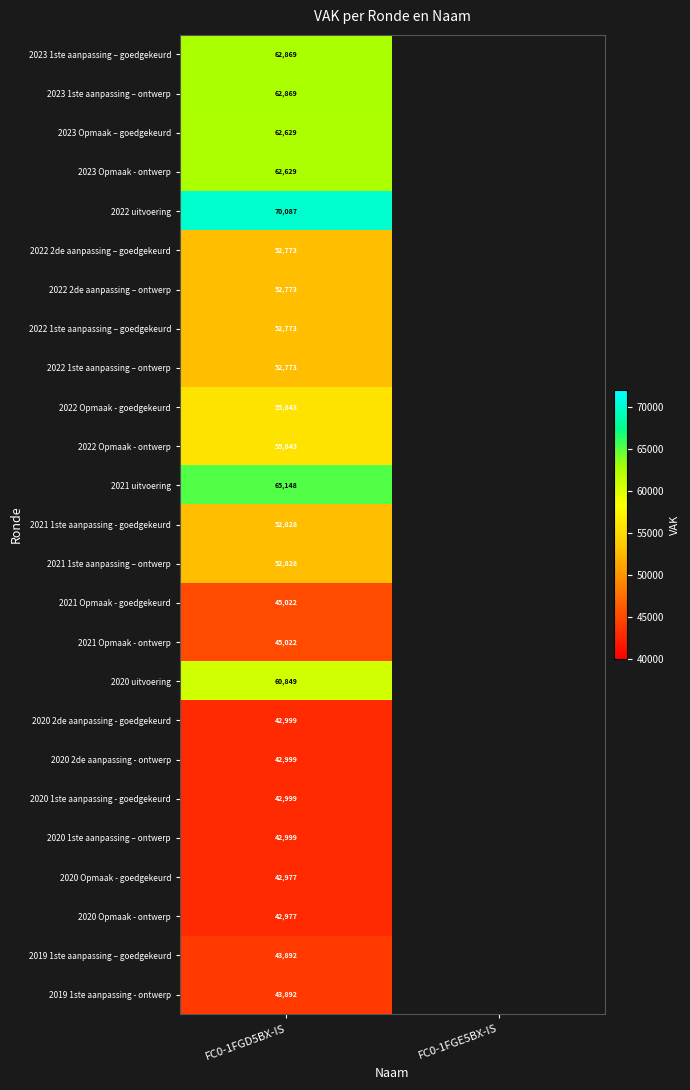

Is it true that 2022 uitvoering equals 46622 at FC0-1FGD5BX-IS?

False